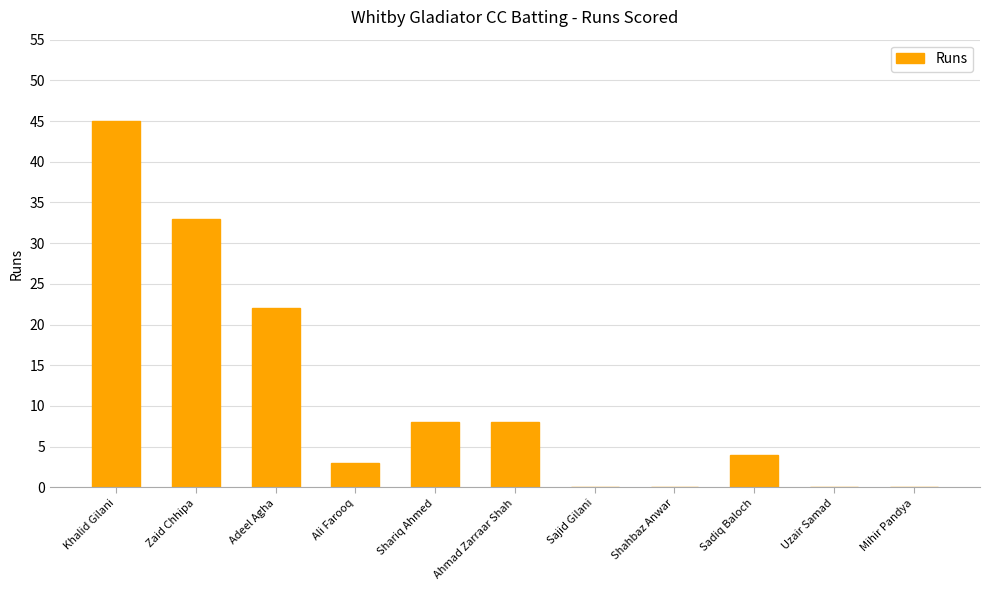

Which has a higher value, Khalid Gilani or Uzair Samad?

Khalid Gilani